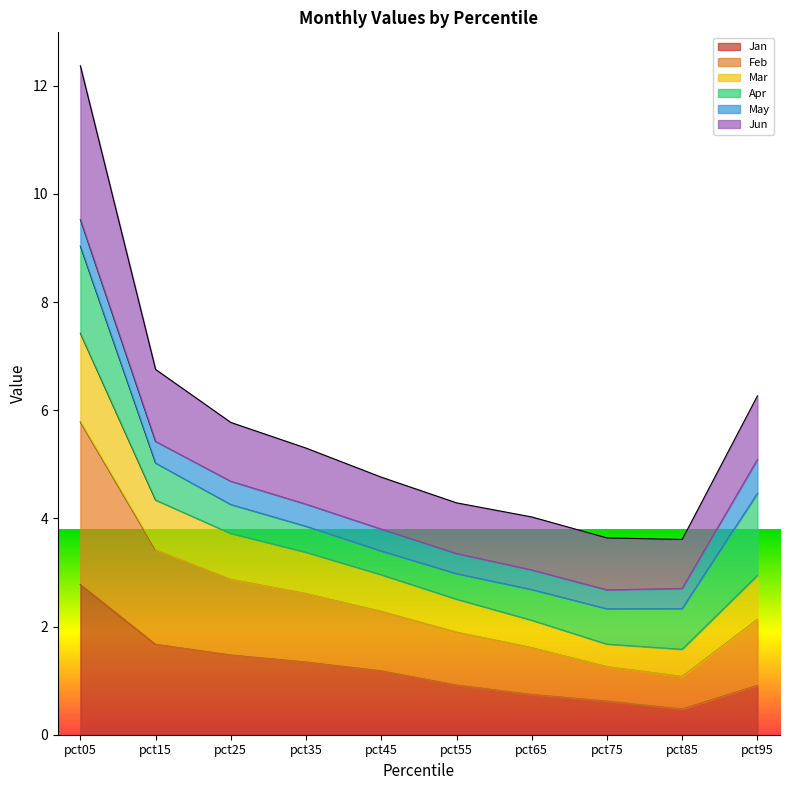

List the labels in order of Jan value, smallest first.

pct85, pct75, pct65, pct95, pct55, pct45, pct35, pct25, pct15, pct05